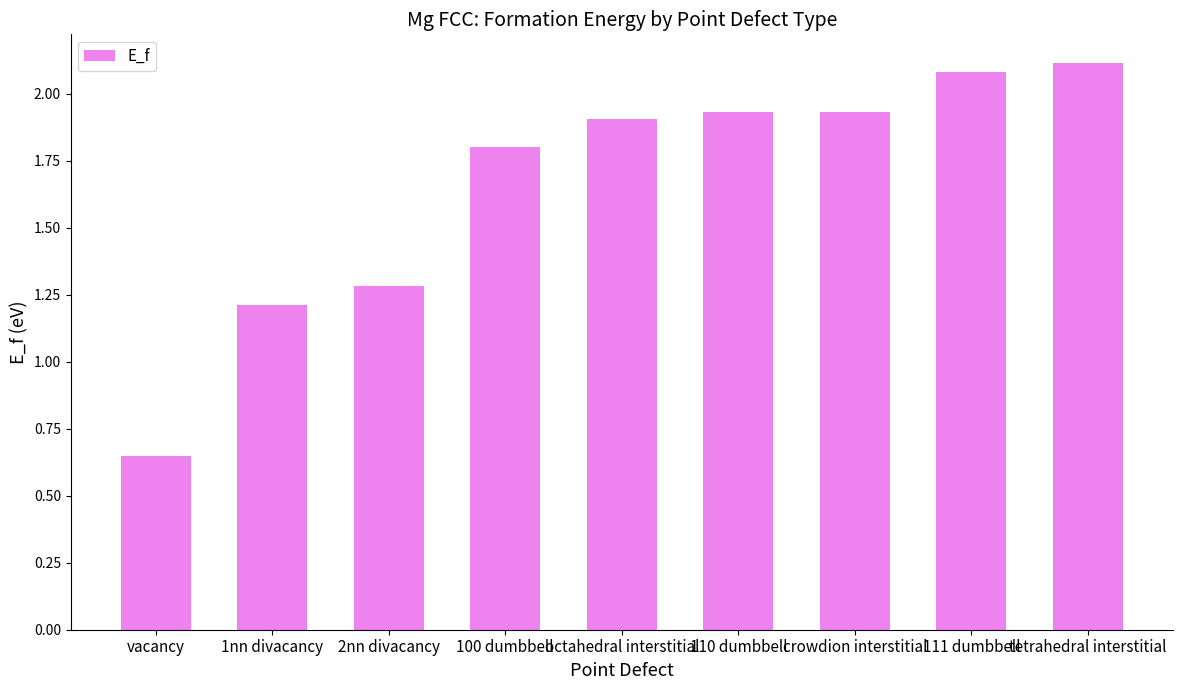

The chart shows a value of 0.5 at crowdion interstitial. True or false?

False